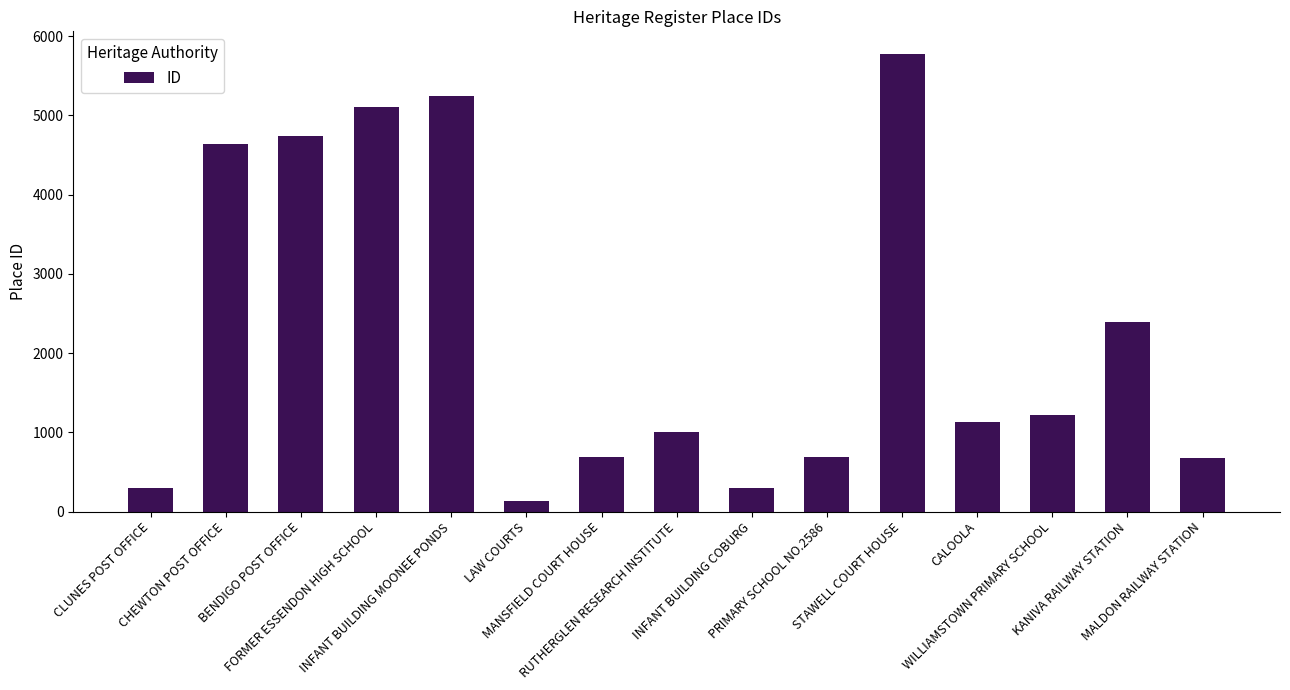

What is the difference between the maximum and minimum values?

5641